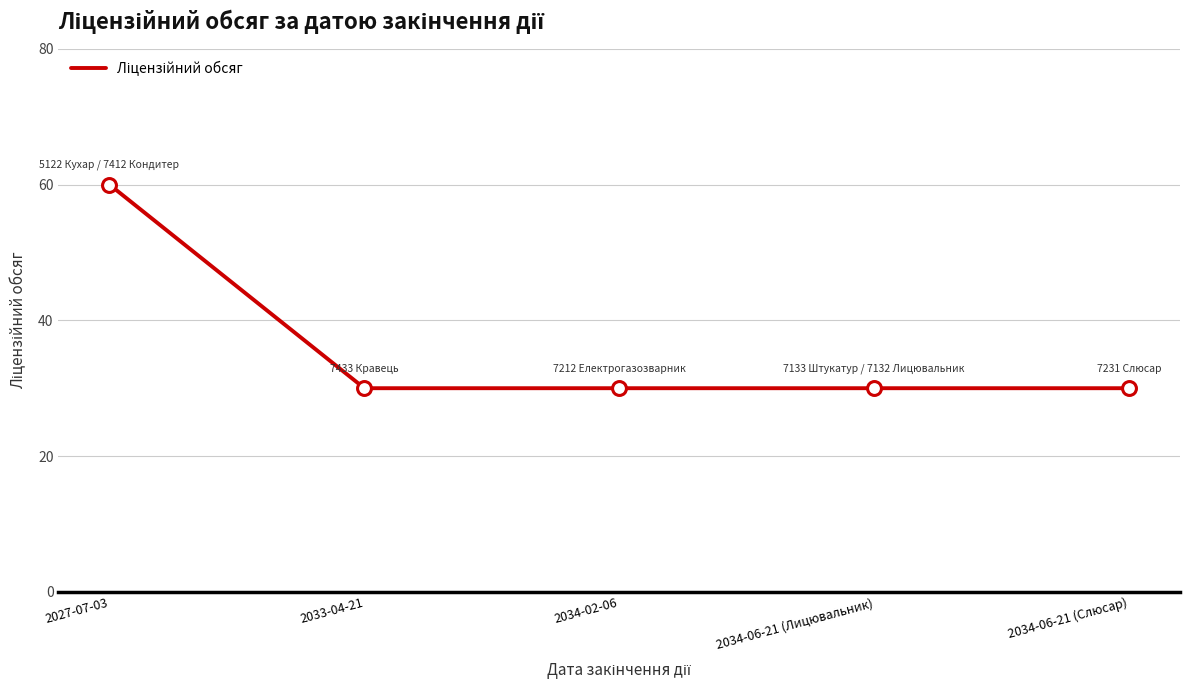

What is the ratio of the value at 2034-02-06 to the value at 2027-07-03?

0.5